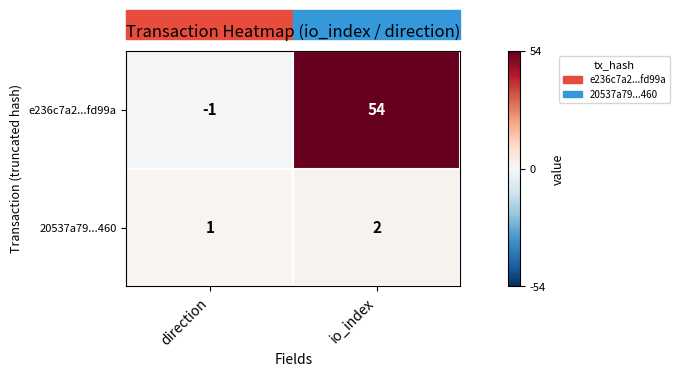

Between direction and io_index, which series saw the biggest shift?

e236c7a2...fd99a